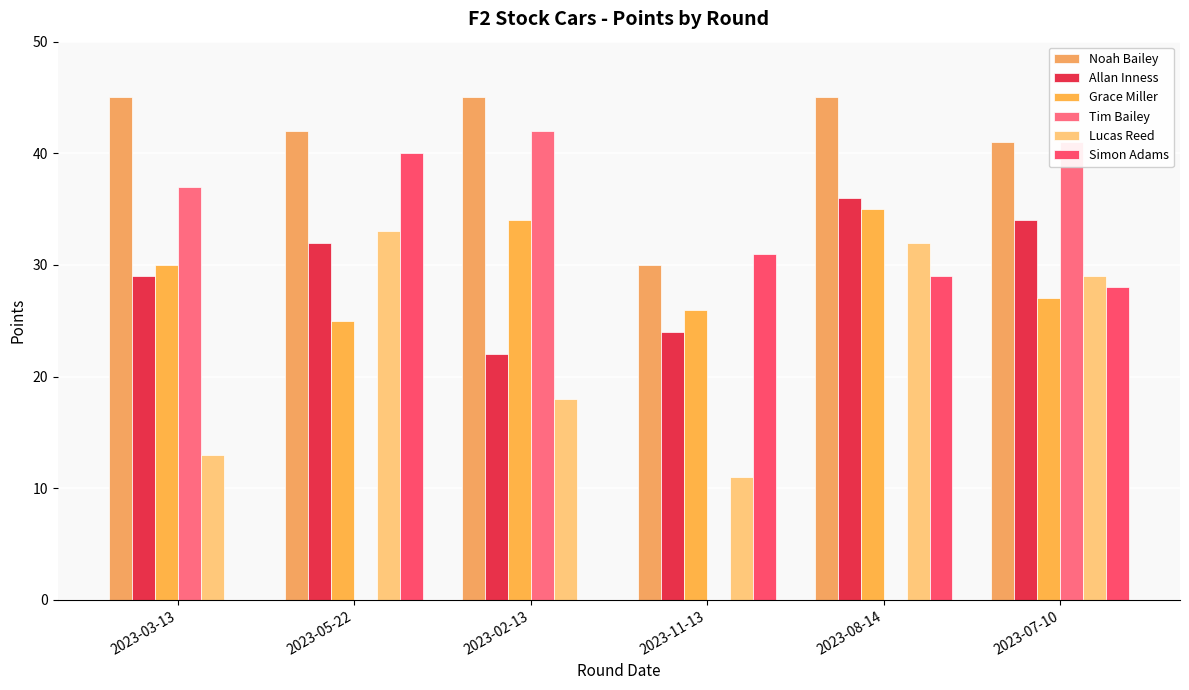

What is the difference between the highest and lowest values at 2023-02-13?

45